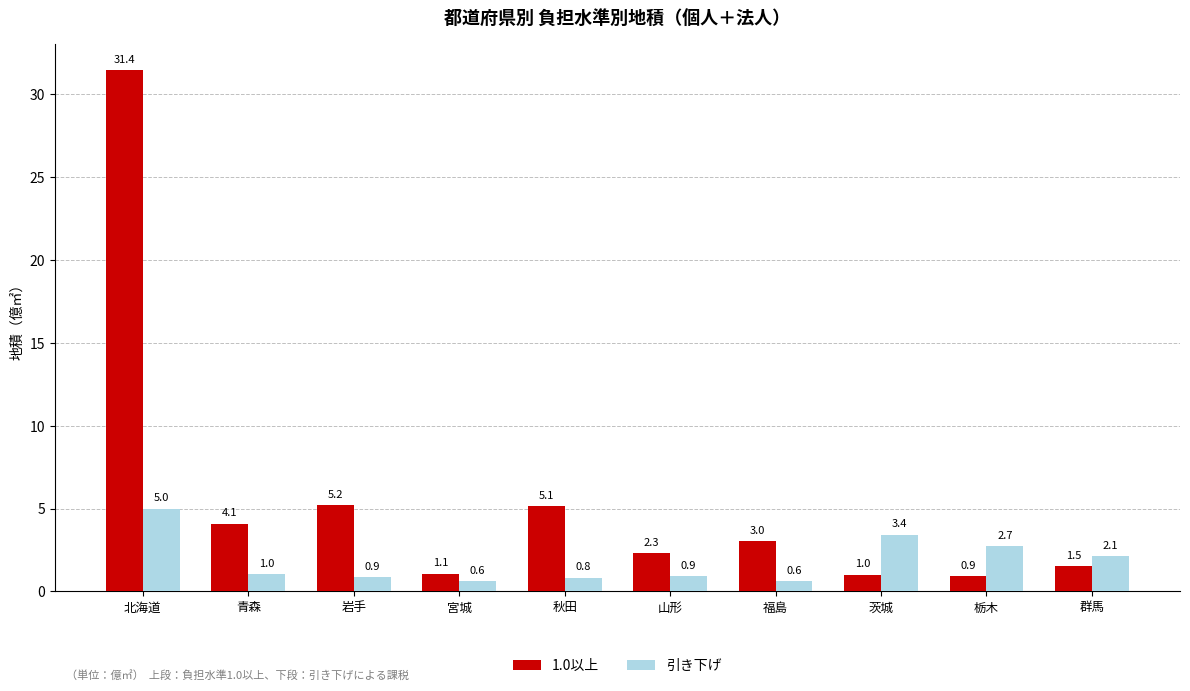

Between 秋田 and 茨城, which series saw the biggest shift?

1.0以上